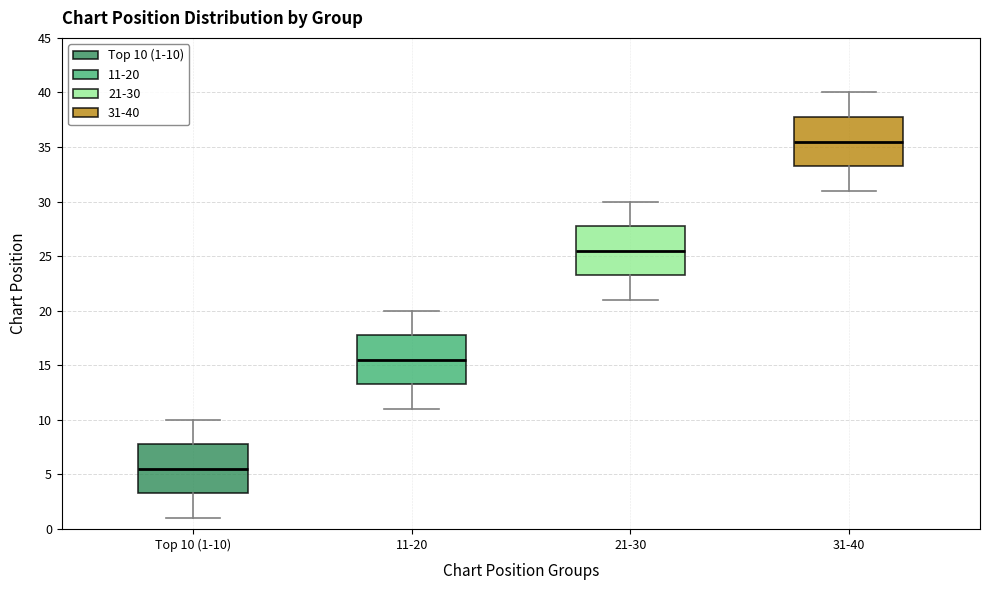

Reading left to right, transcribe this box plot: for each box, give where its median line is, the range the box spans, and where its two whiskers end, as read against the y-axis. The values are not printed on the chart, so give them approximately, as read against the axis.

Top 10 (1-10): median 5.5, box 3.5 to 8.0, whiskers 1.0 to 10.0
11-20: median 15.5, box 13.5 to 18.0, whiskers 11.0 to 20.0
21-30: median 25.5, box 23.5 to 28.0, whiskers 21.0 to 30.0
31-40: median 35.5, box 33.5 to 38.0, whiskers 31.0 to 40.0